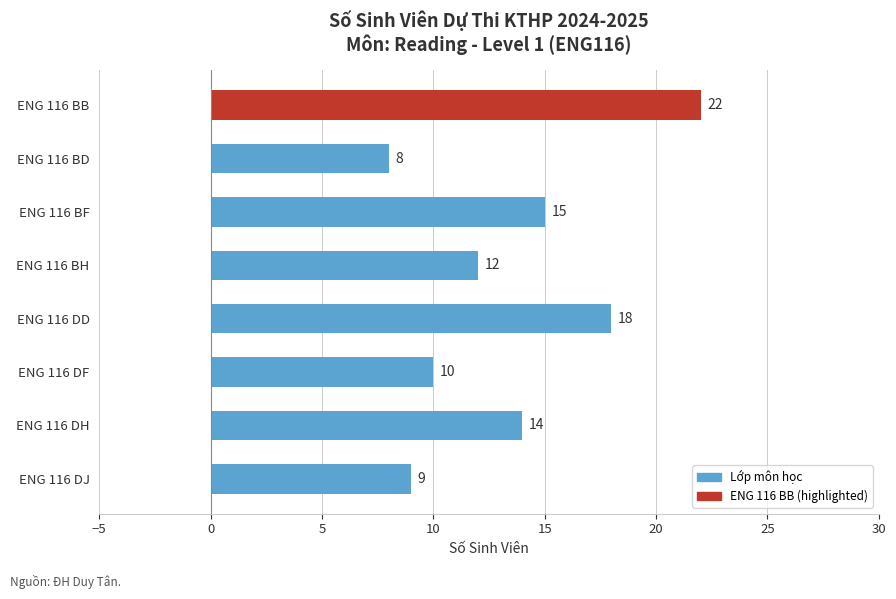

What is the change in value from ENG 116 DF to ENG 116 DD?

+8